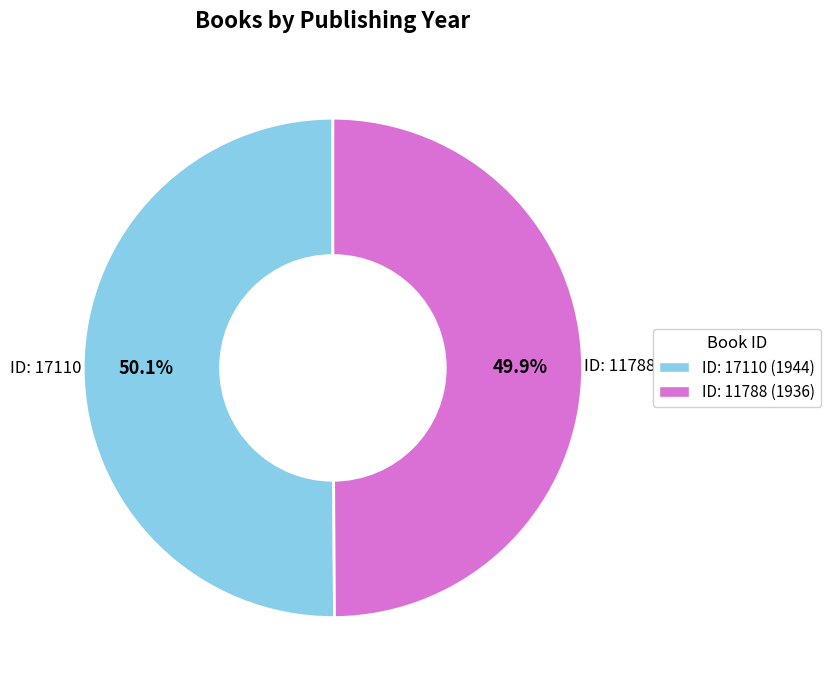

How many slices are in this pie chart?

2